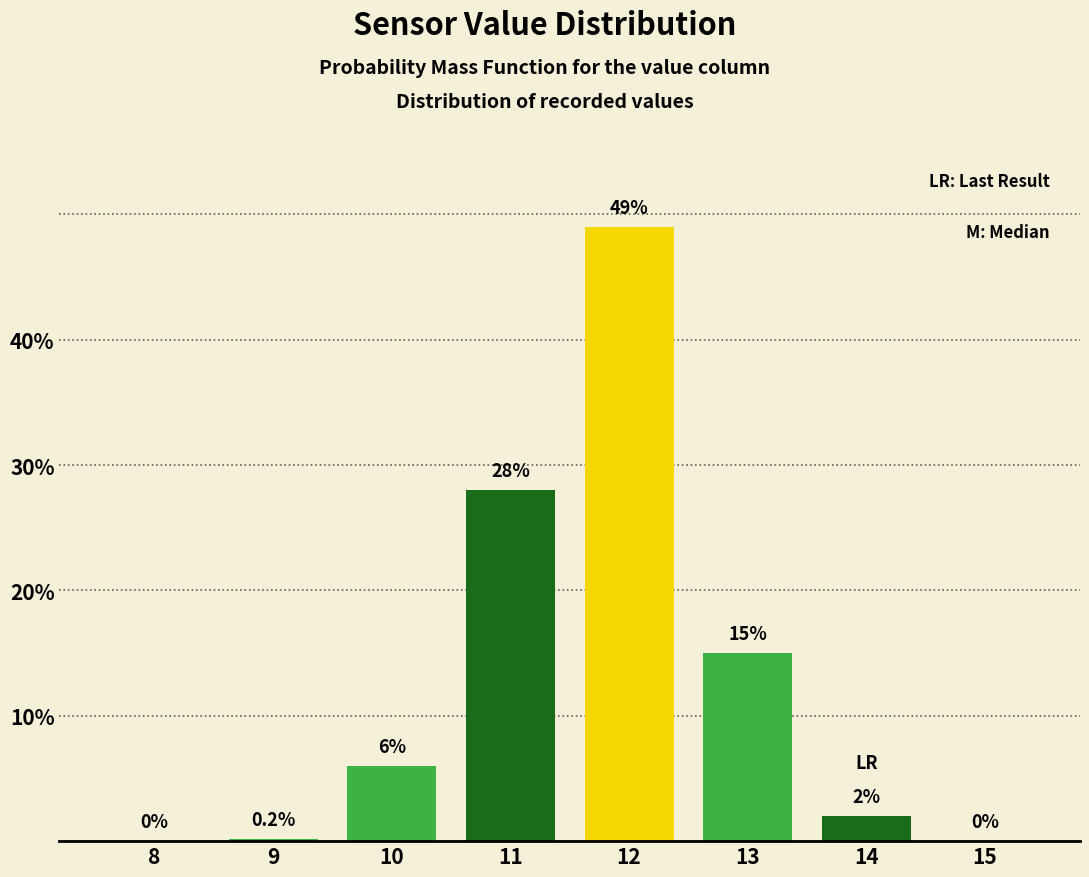

Reading left to right, list all the values displayed in this chart.

8=0.0	9=0.2	10=6.0	11=28.0	12=49.0	13=15.0	14=2.0	15=0.0